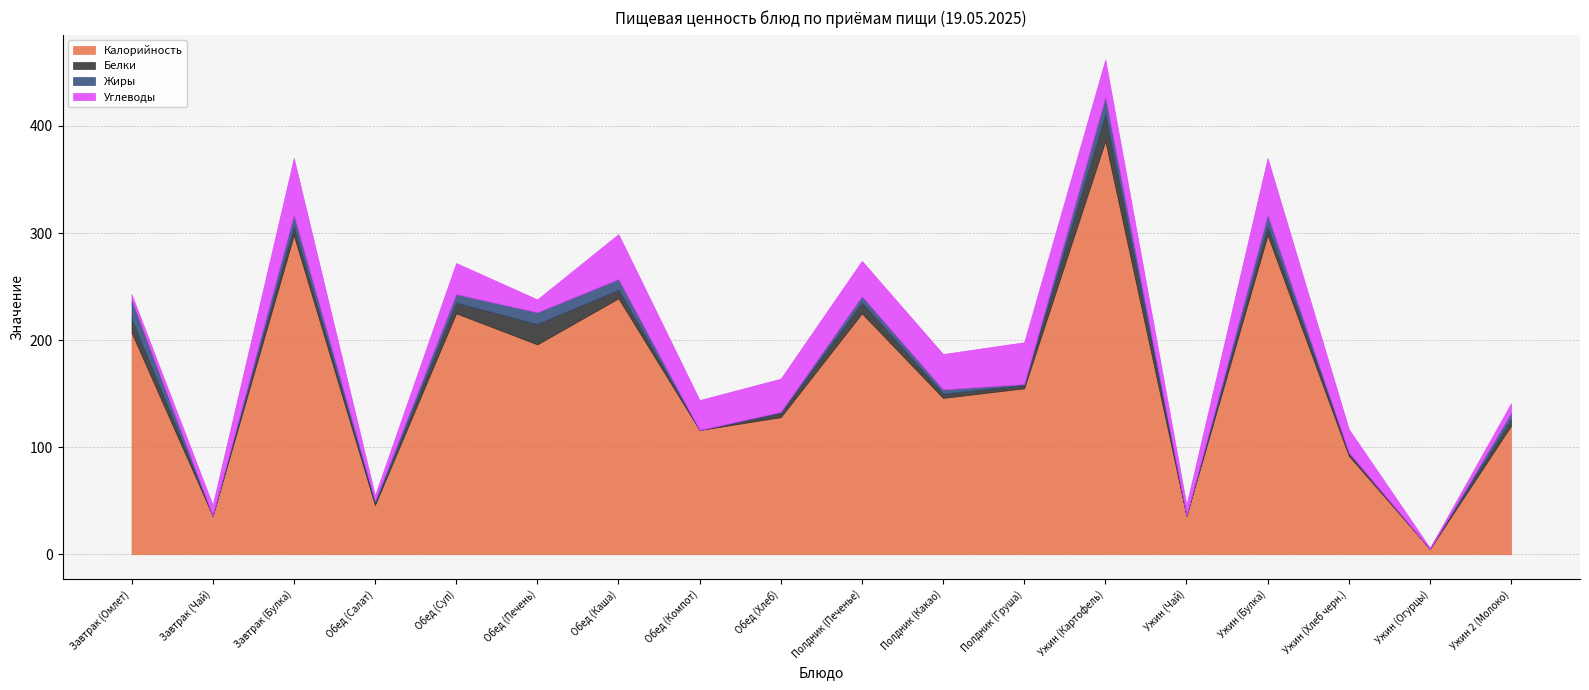

True or false: Белки has a value of 8 at Обед (Каша).

True